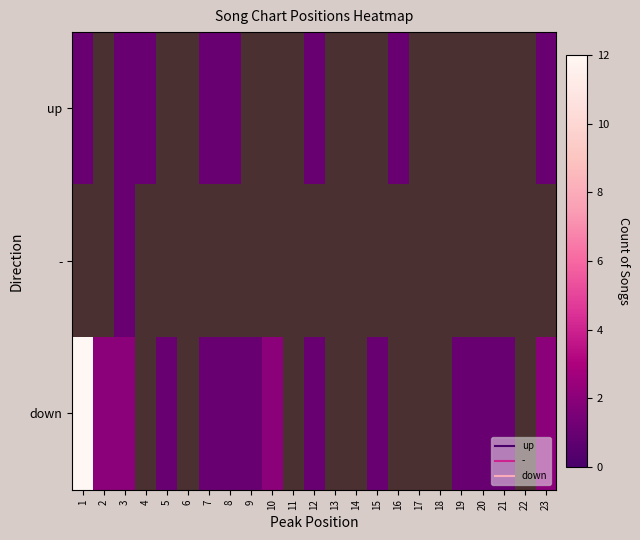

How many distinct data groups are displayed?

3